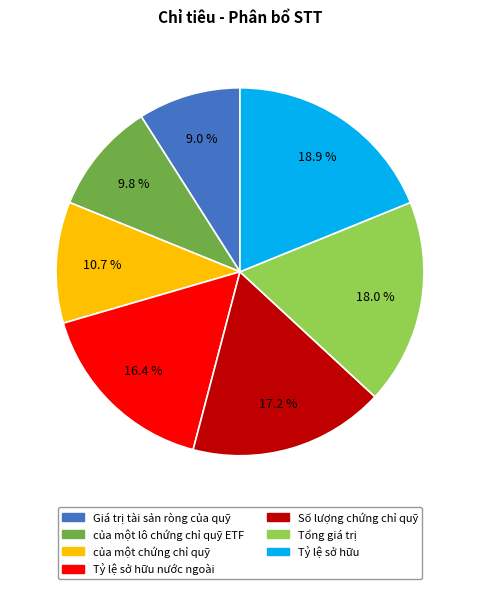

To the nearest percent, what is the average slice percentage?

14%